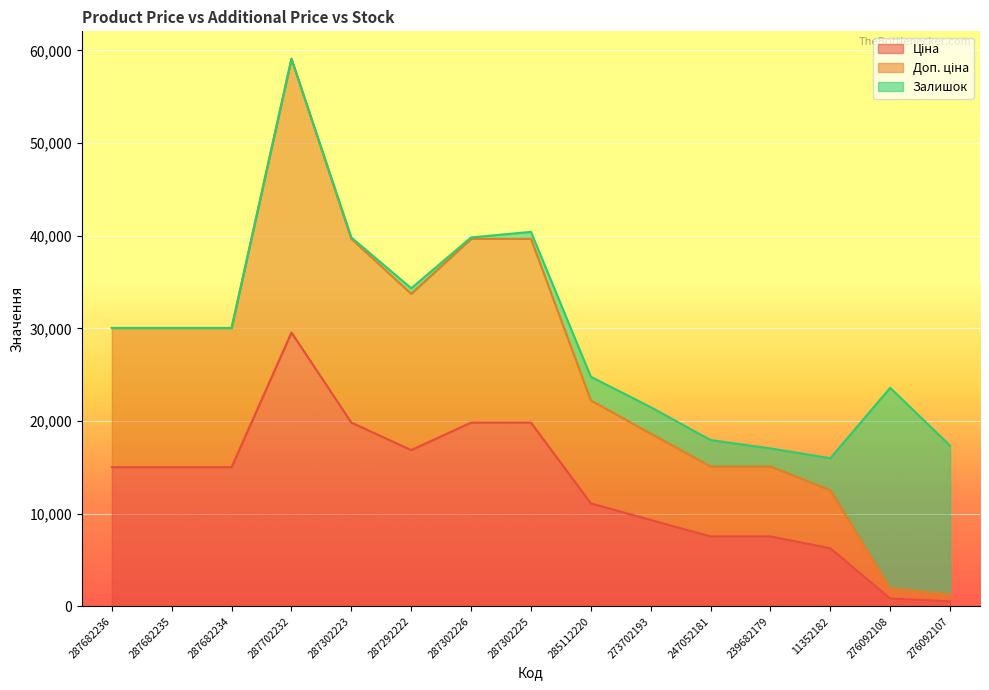

How many categories are shown in the chart?

15